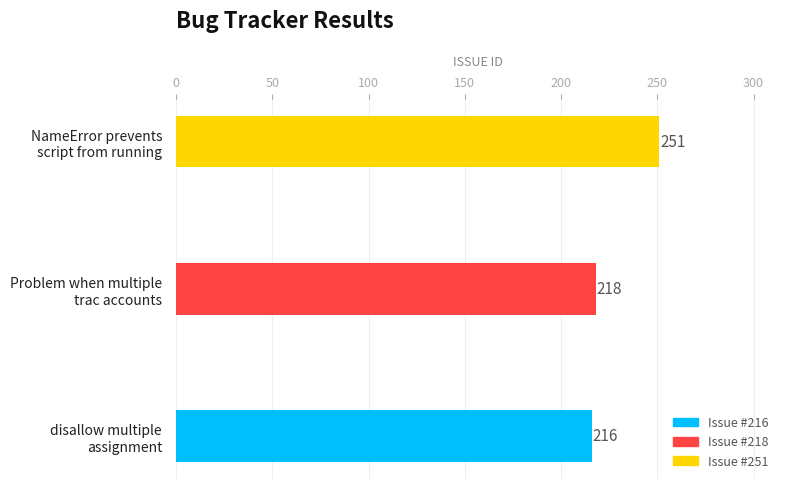

How many values are below 218?

1